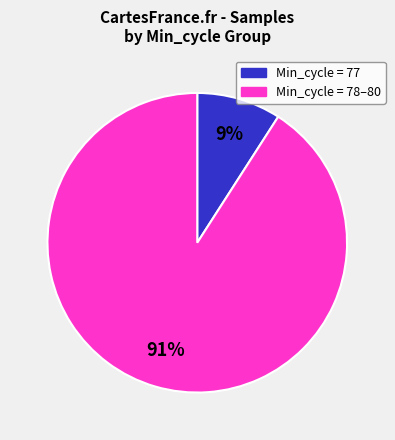

Which category has the smallest portion of the pie?

Min_cycle = 77